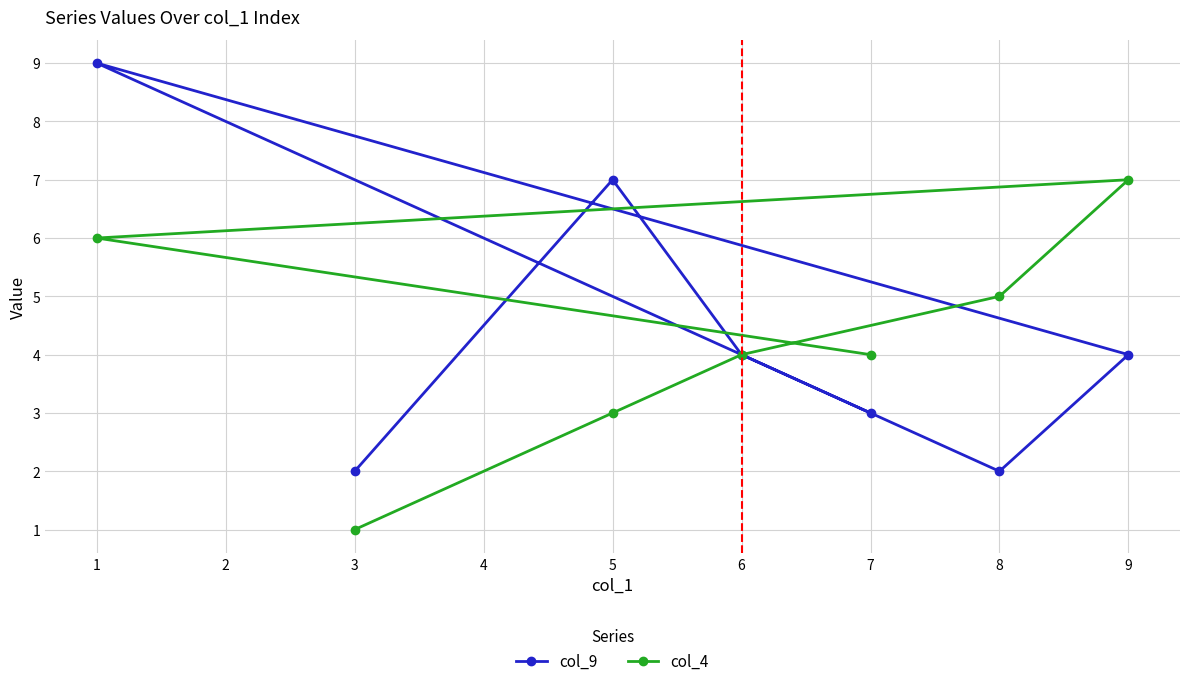

At how many categories does at least one series exceed 1?

7